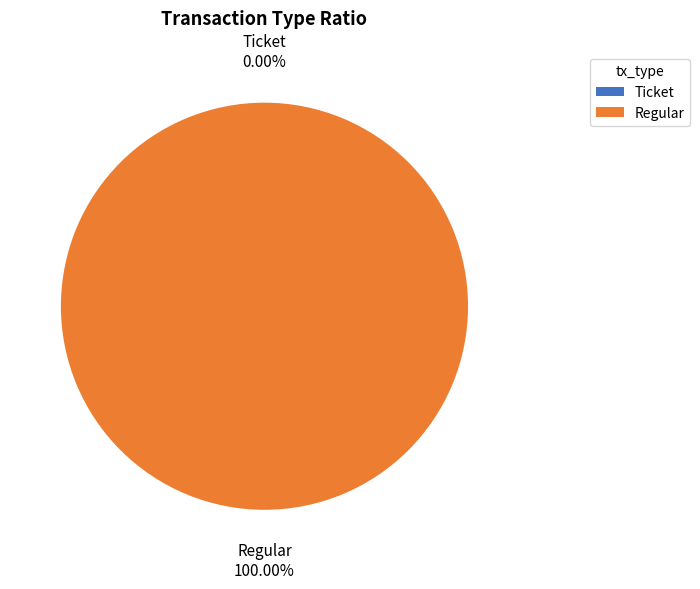

How much of the chart is everything except Ticket?

100.0%